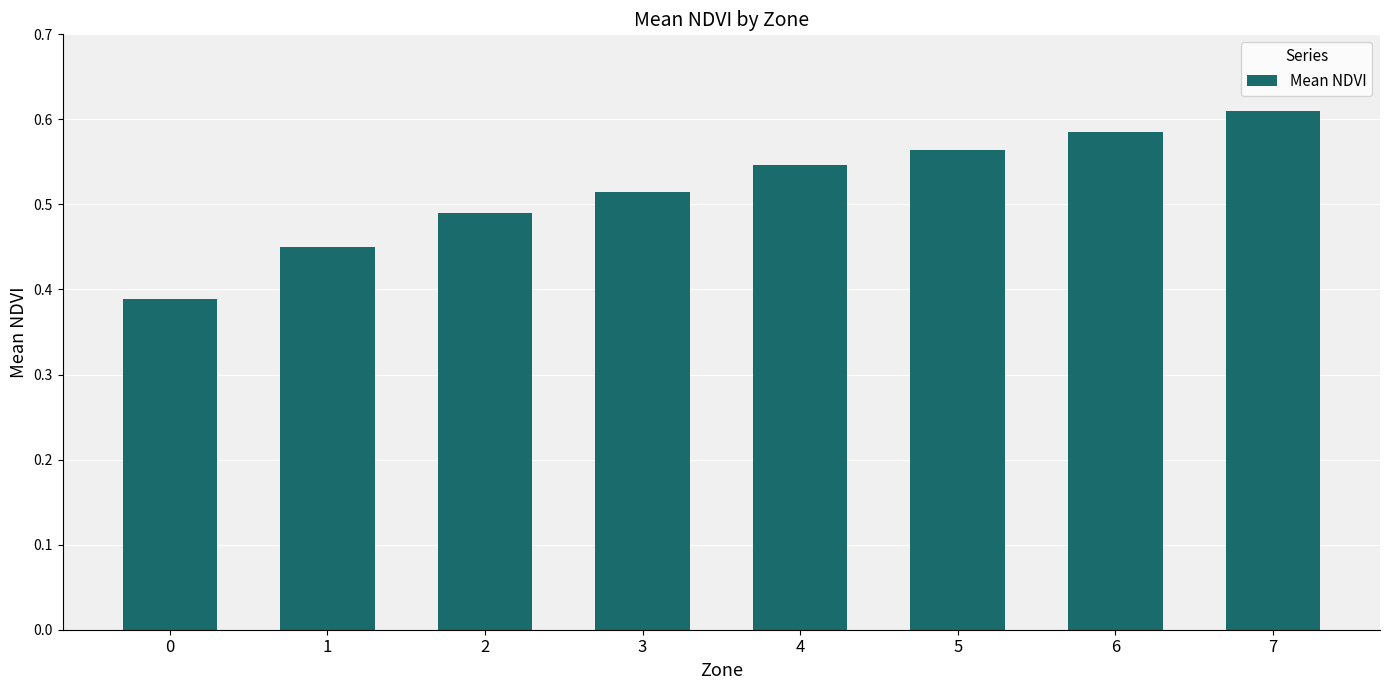

Count the number of categories in the chart.

8